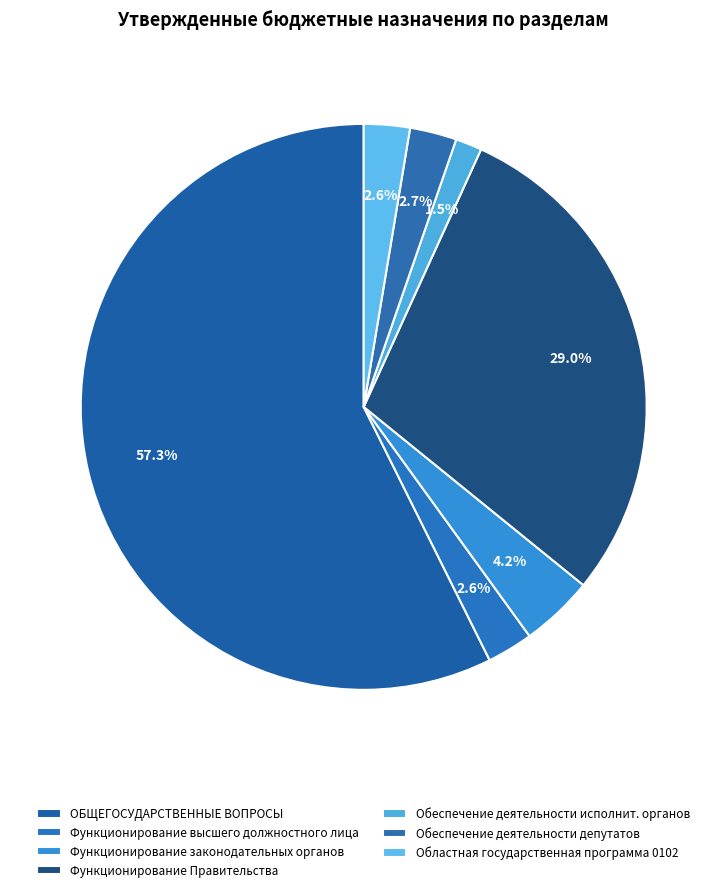

Count the number of slices in the pie.

7